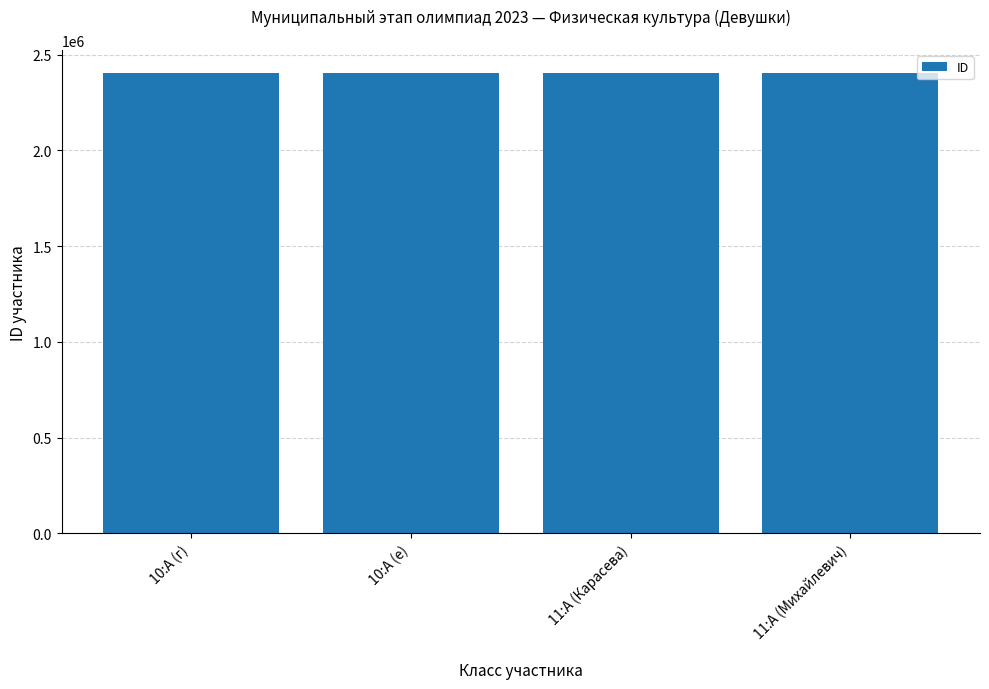

How many data points are less than 2404433?

2